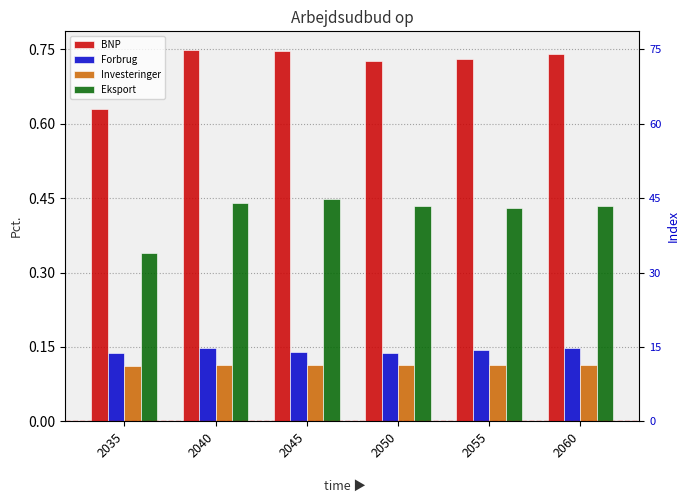

Count the number of categories in the chart.

6